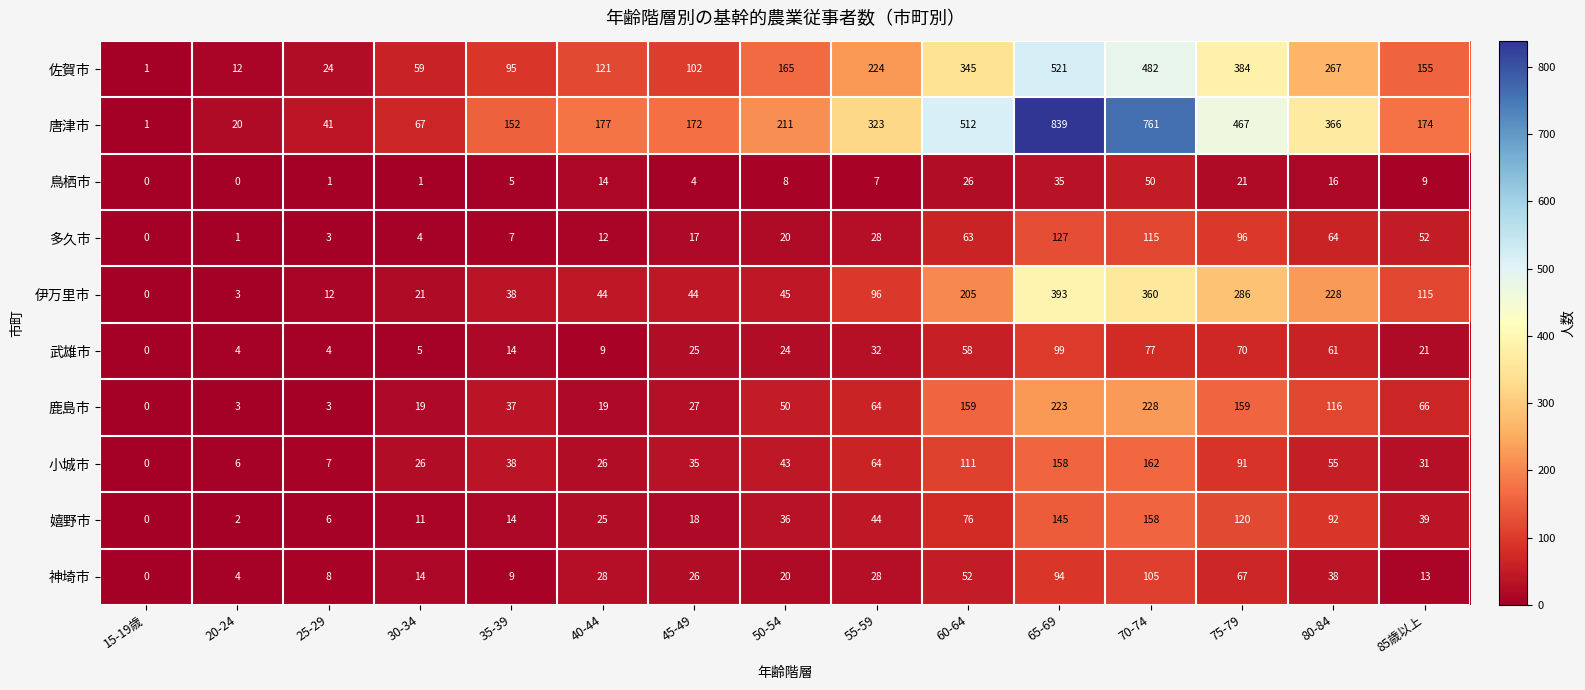

At which label is 唐津市 closest to 420?

75-79